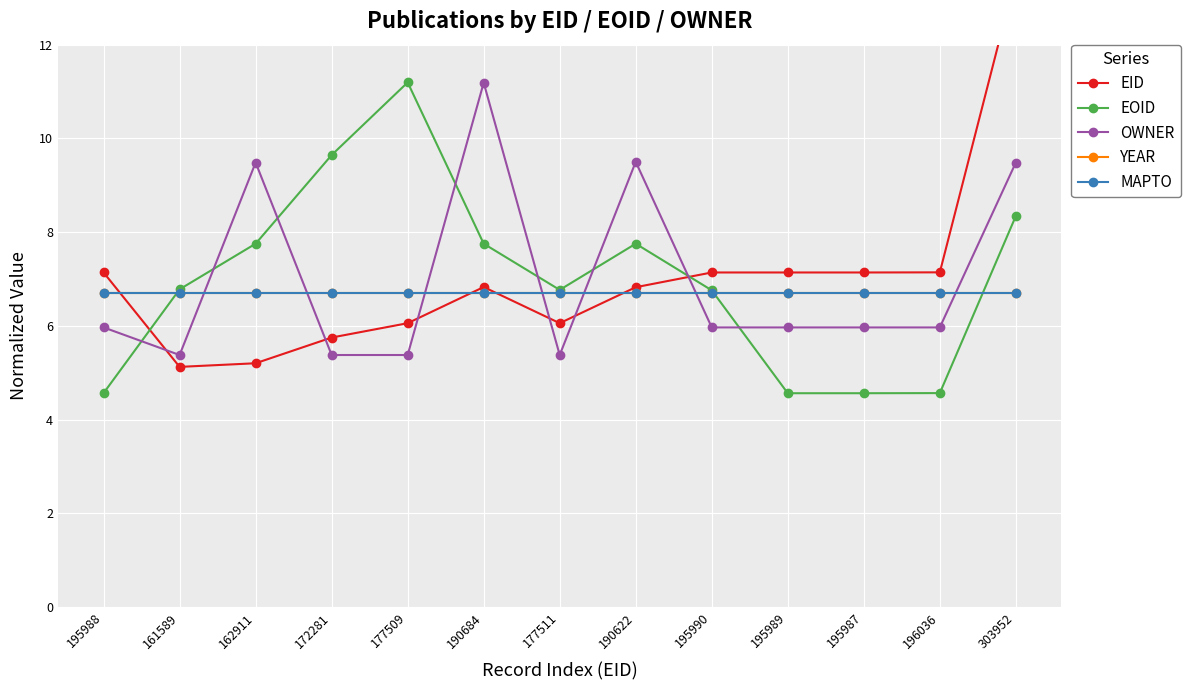

Which series has the widest spread of values?

EID